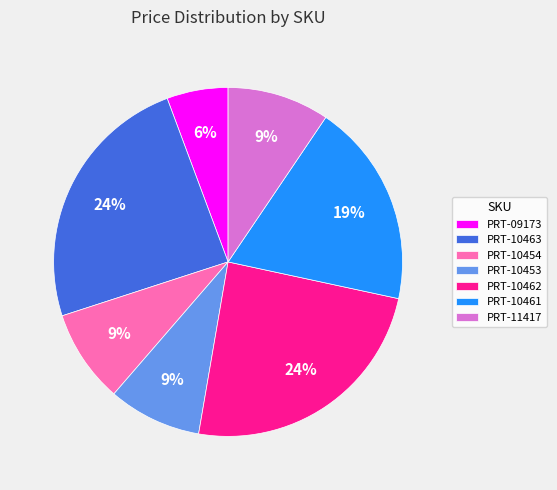

Does PRT-10461 account for over 50% of the chart?

No